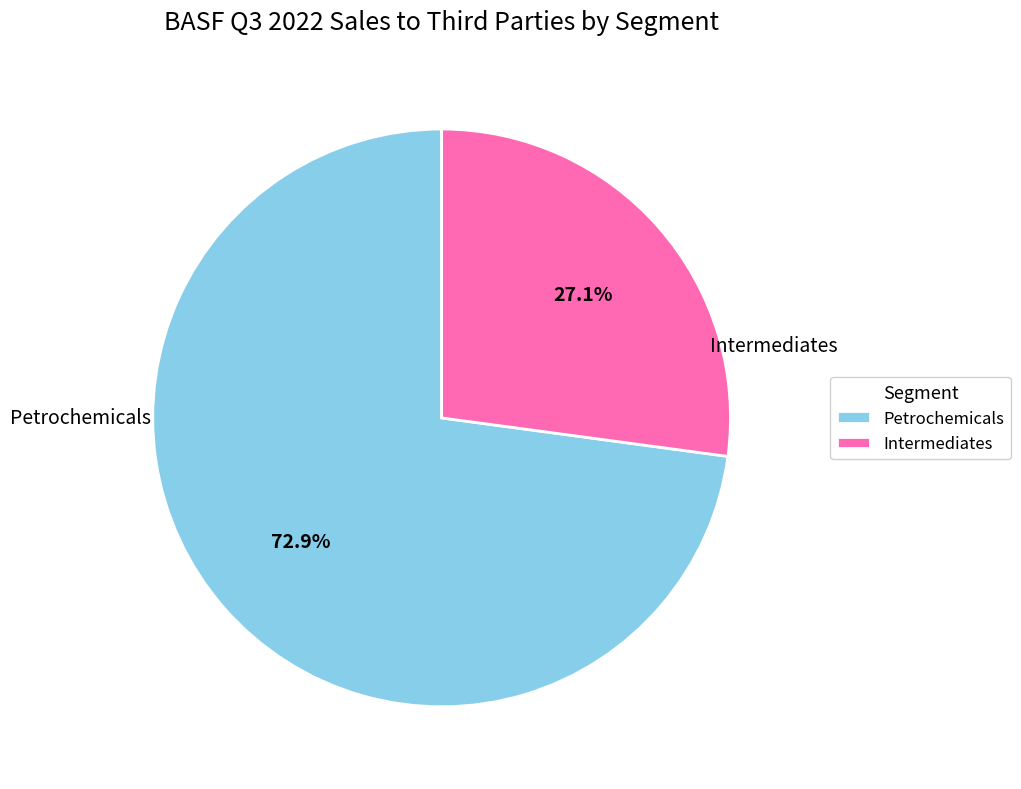

What percentage is the Petrochemicals slice, to the nearest percent?

73%